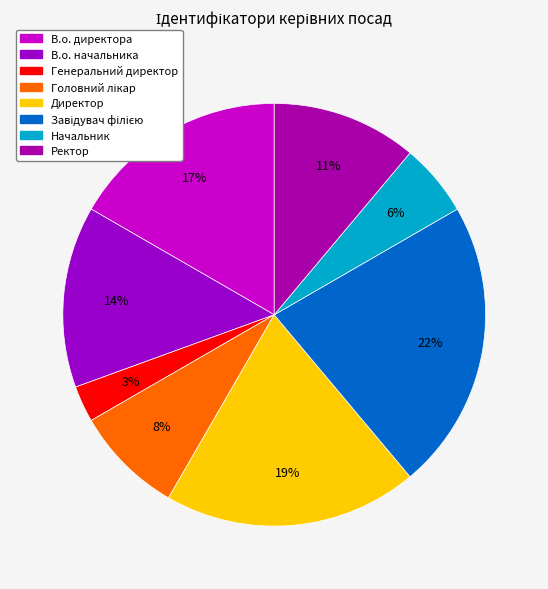

True or false: Директор accounts for 19% of the total.

True